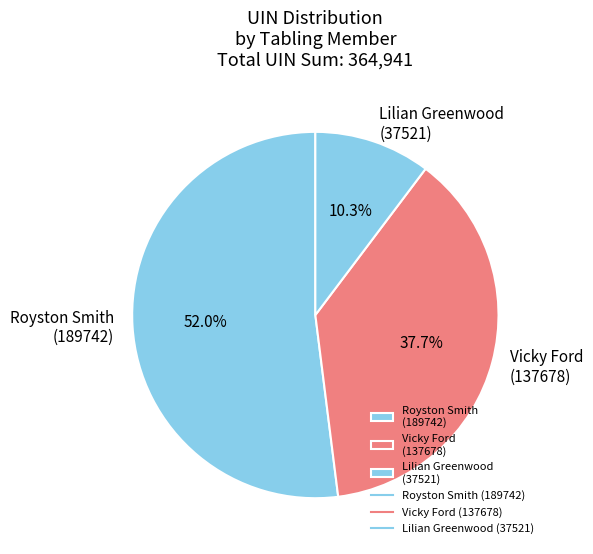

Which slice represents more than half of the pie?

Royston Smith (189742)